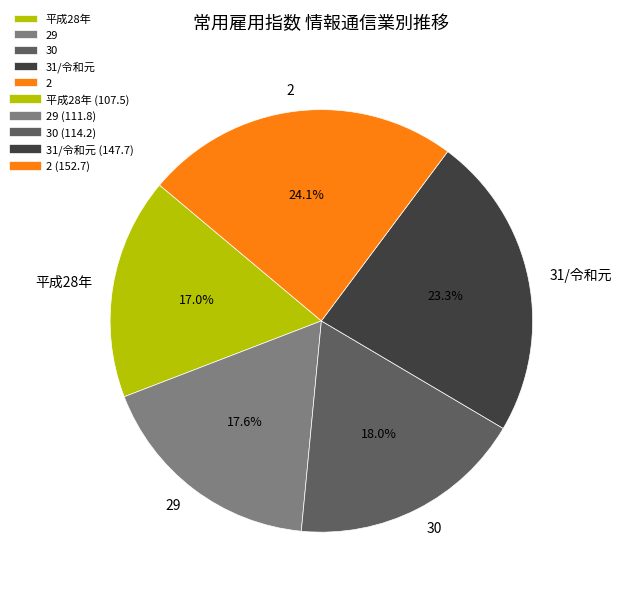

To the nearest percent, what portion does 平成28年 represent?

17%